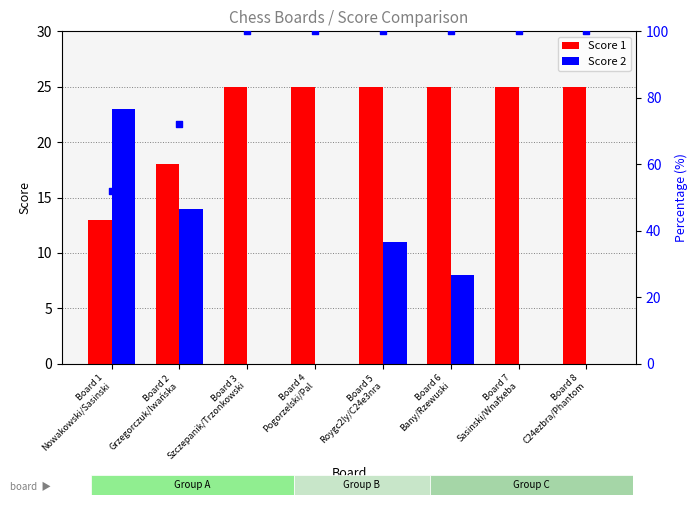

Which series reaches the maximum Y coordinate?

Score 1 %